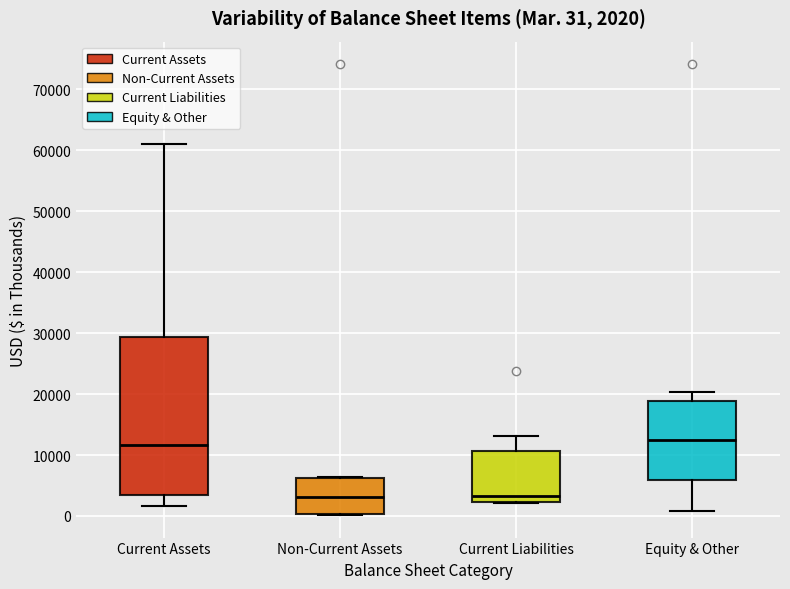

Which box is the tallest, from its lower edge to its upper edge?

Current Assets